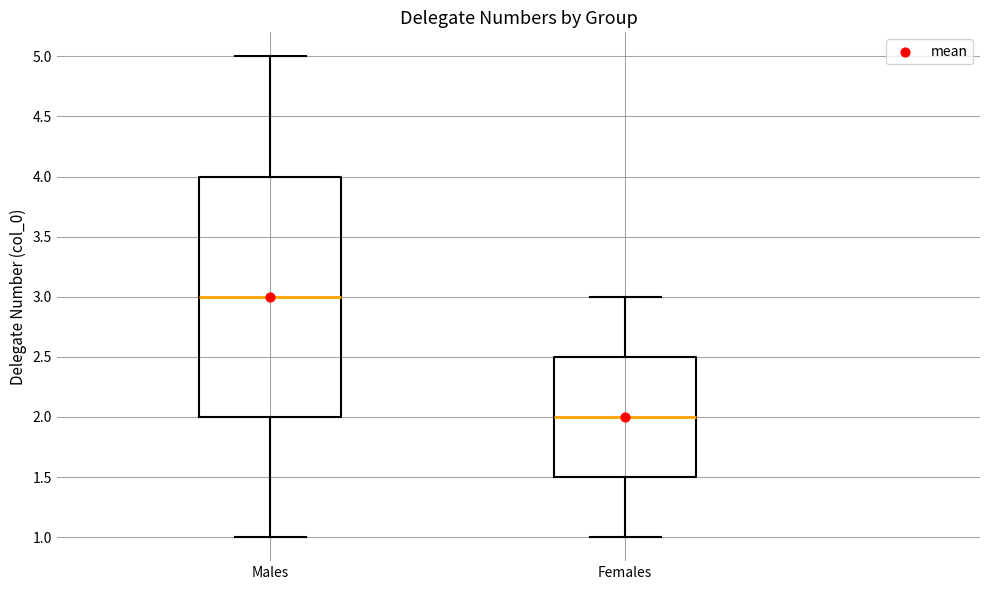

Which box is the tallest, from its lower edge to its upper edge?

Males